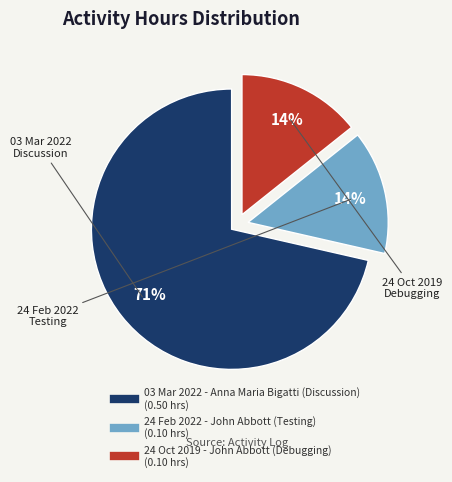

To the nearest percent, what is the combined percentage of 03 Mar 2022 - Anna Maria Bigatti (Discussion) and 24 Feb 2022 - John Abbott (Testing)?

86%